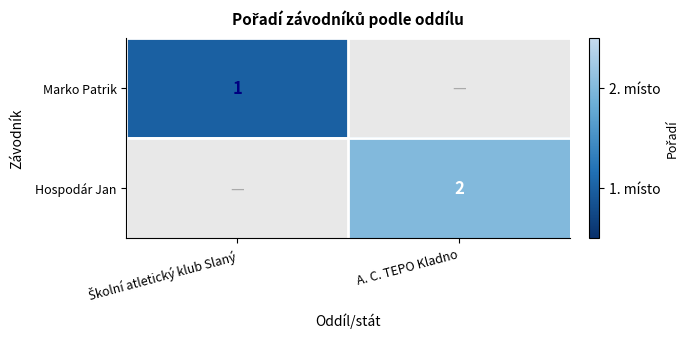

Is it true that Hospodár Jan equals 2 at A. C. TEPO Kladno?

True